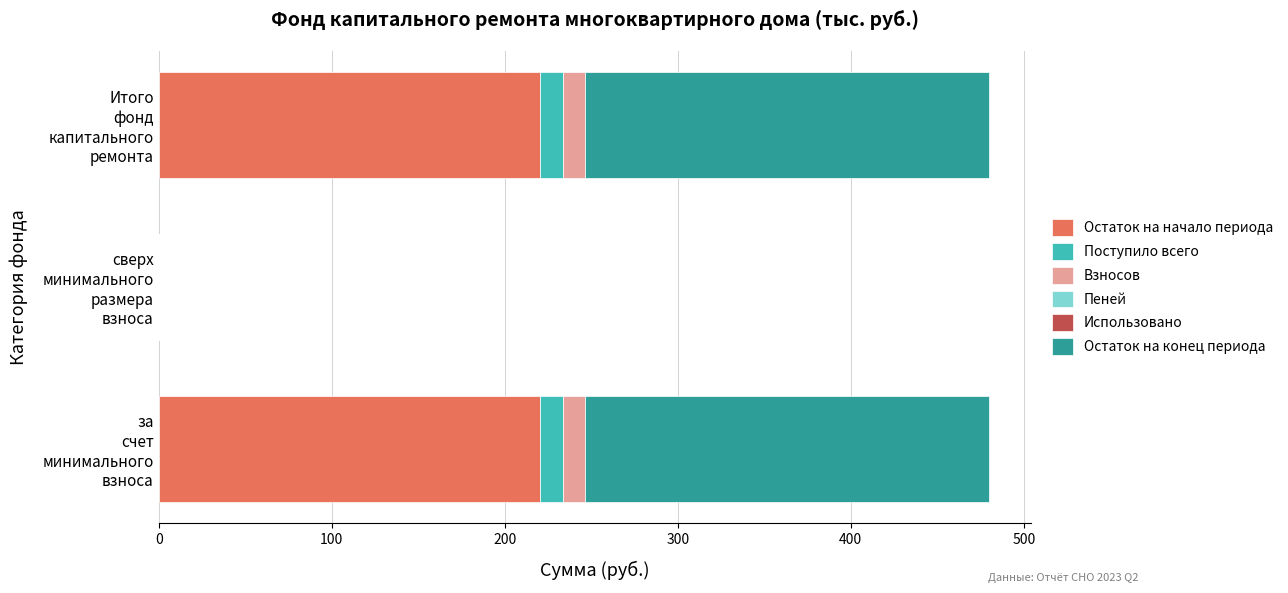

What is the highest value of the Остаток на начало периода series?

220.5